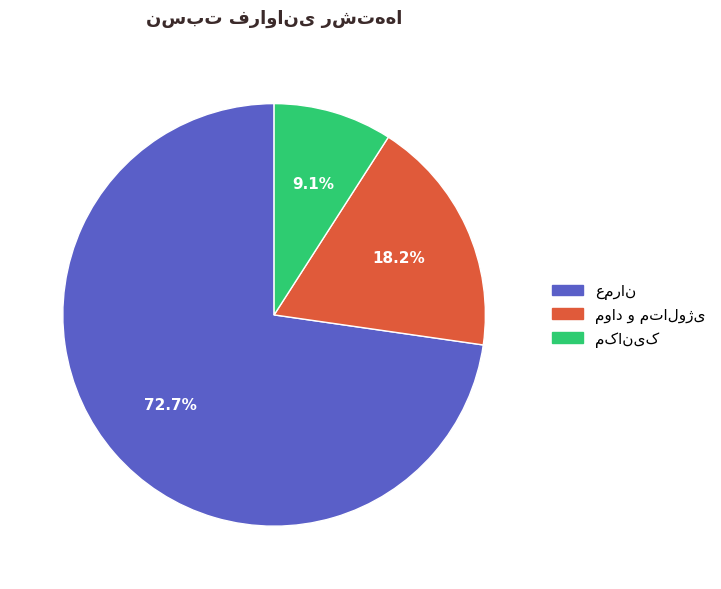

Is there any slice that represents more than half of the pie?

Yes